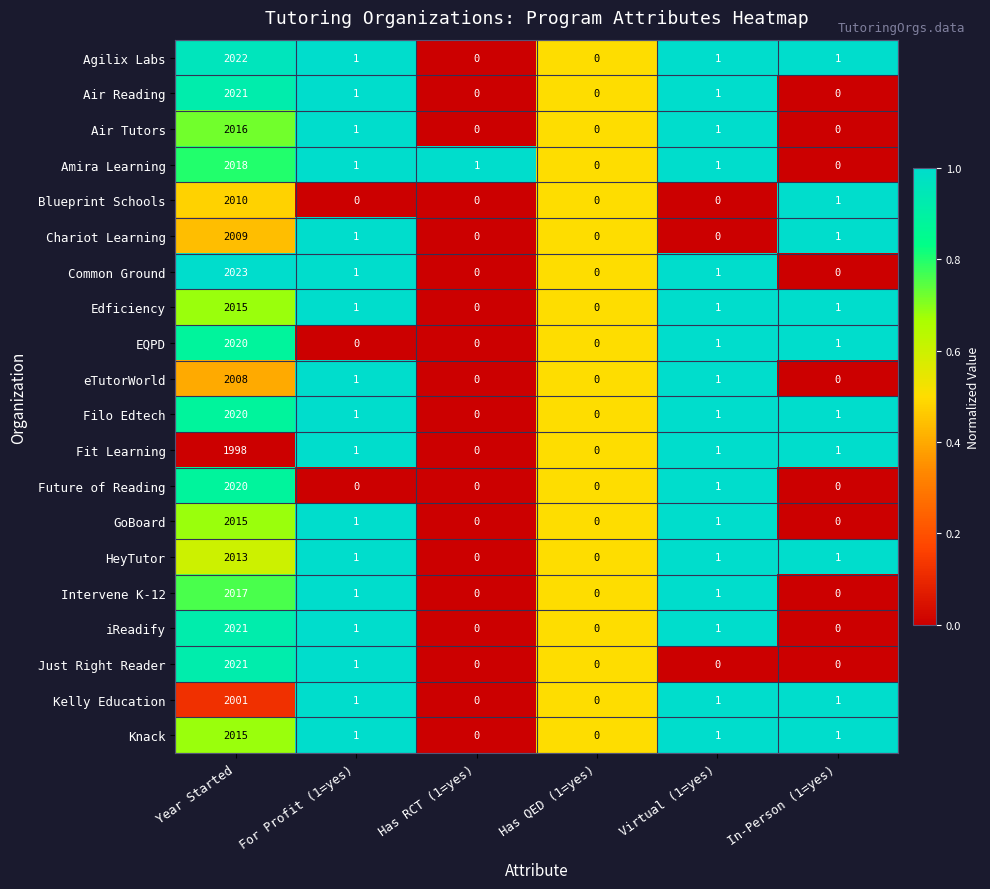

What is the average value of the eTutorWorld series?

335